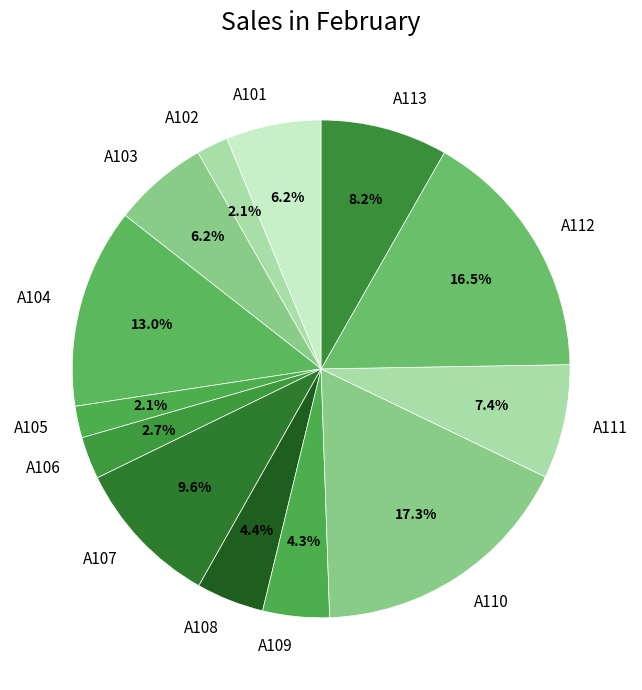

What is the largest slice in the pie chart?

A110